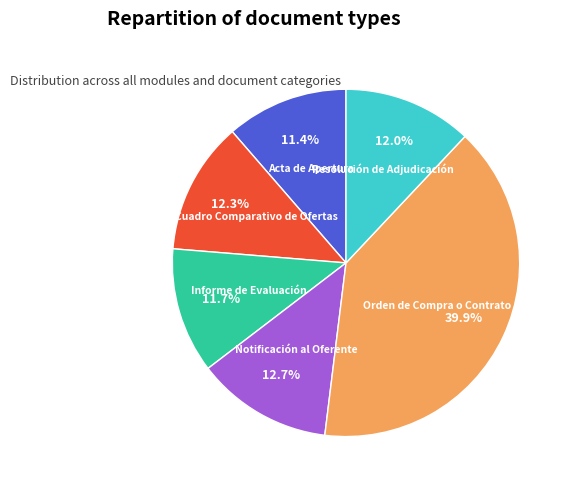

To the nearest percent, what percentage of the pie is Notificación al Oferente?

13%